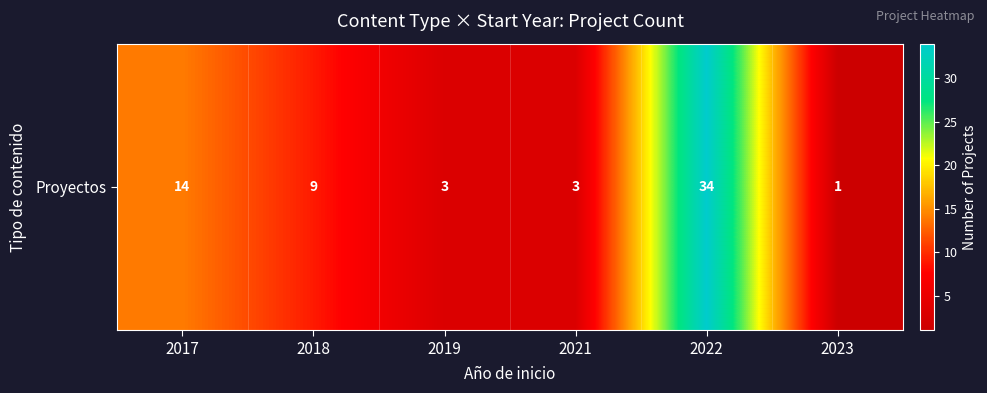

Is it true that the value at 2019 is 2?

False